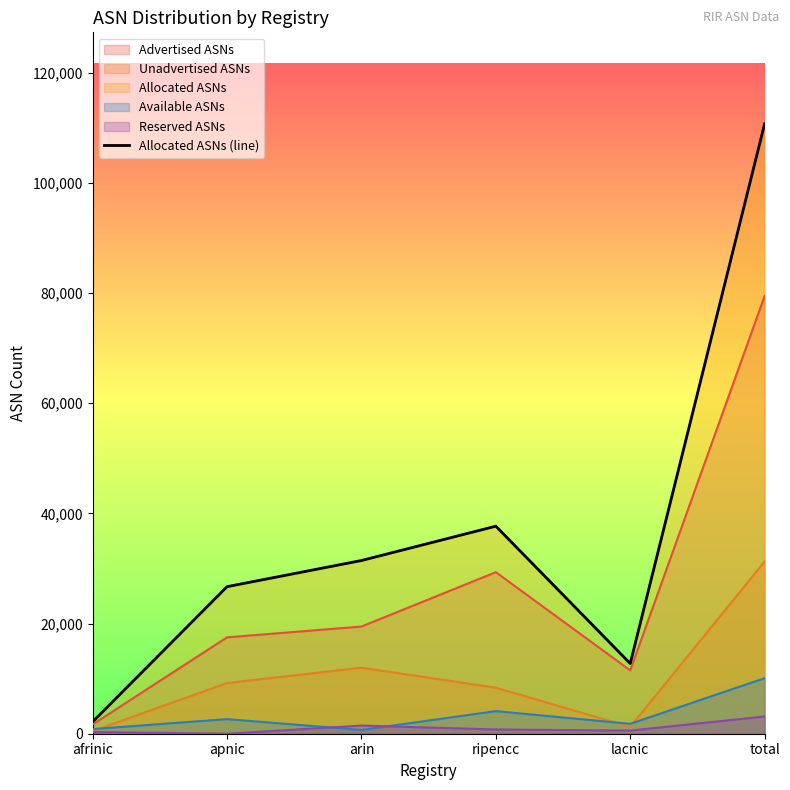

What is the label of the 4th point from the left?

ripencc